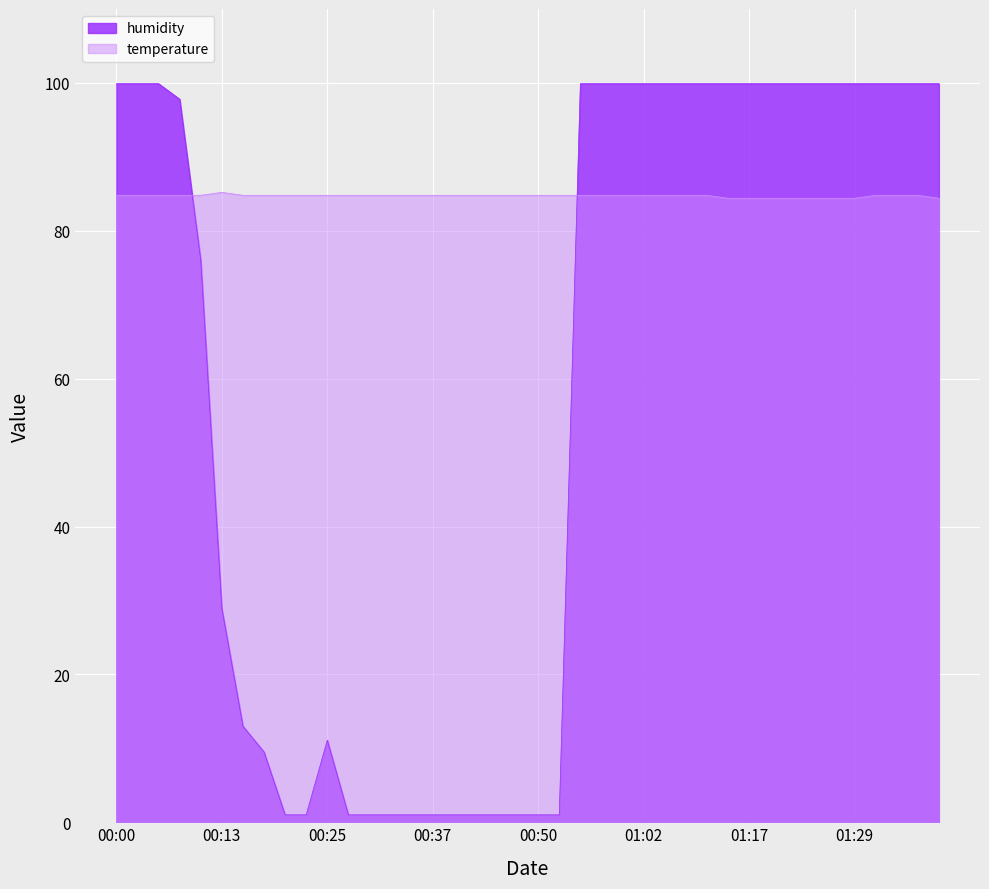

At how many categories does at least one series exceed 85?

23